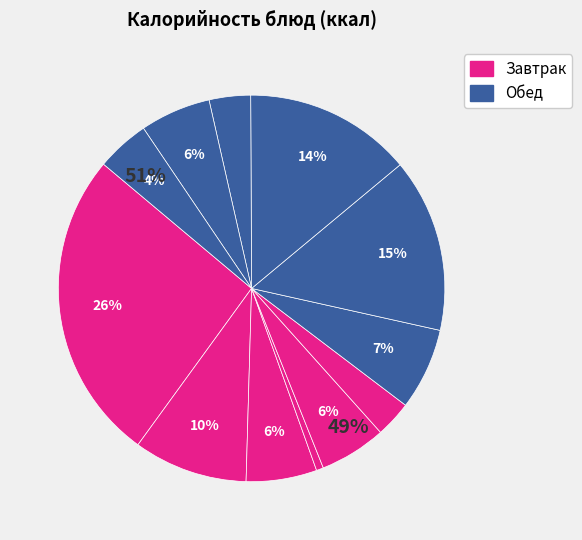

How many segments does this pie chart have?

12